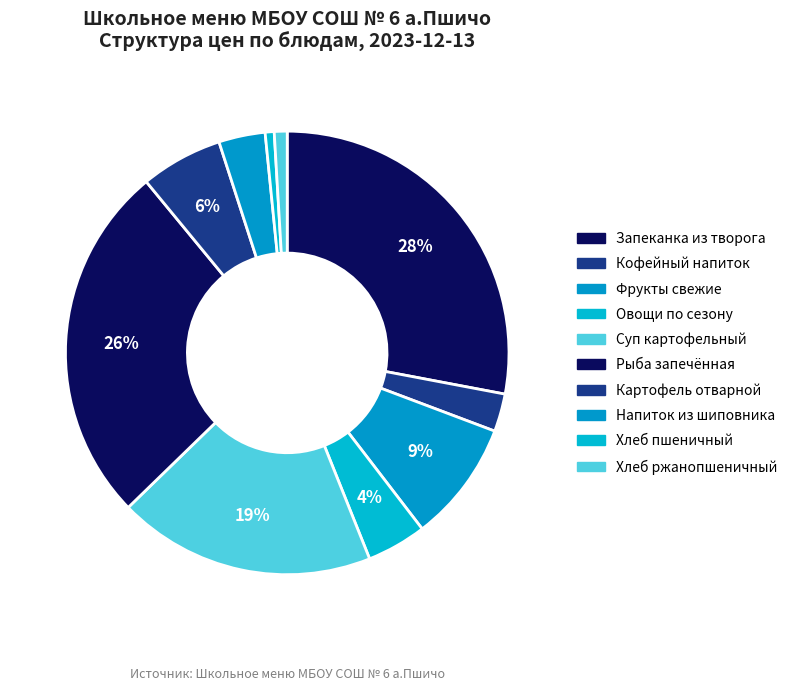

Count the number of slices in the pie.

10